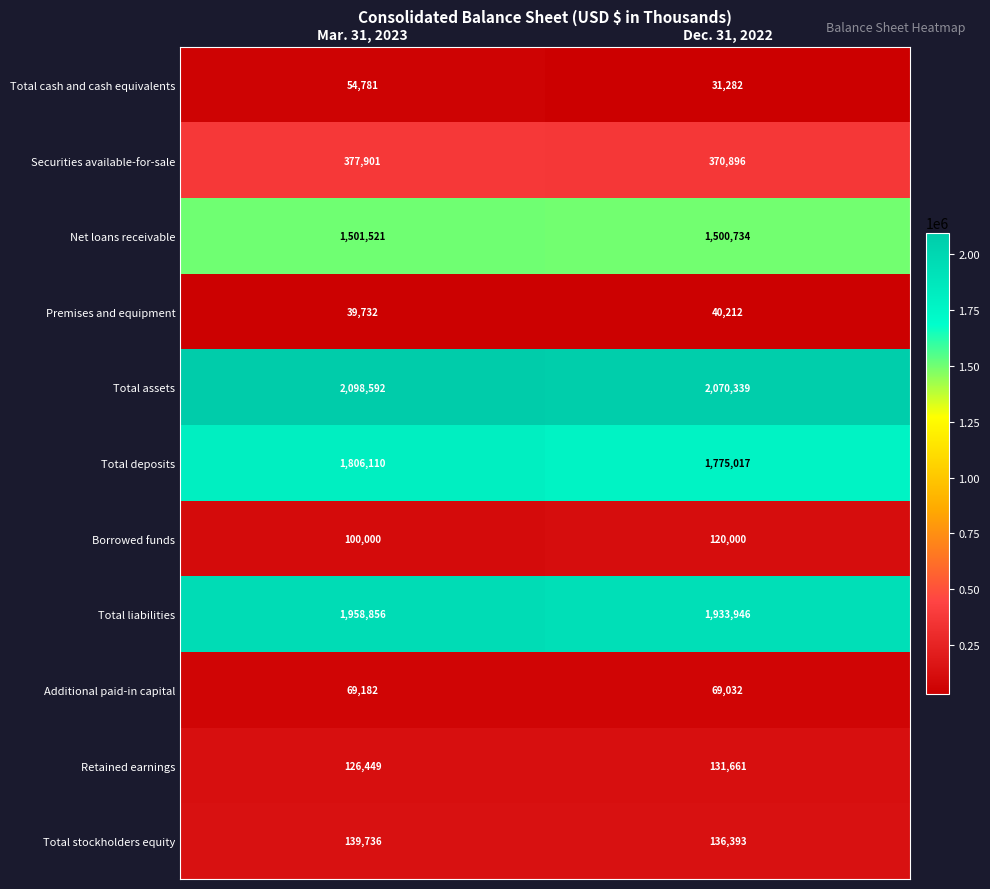

What is the difference between the highest and lowest values at Dec. 31, 2022?

2039057